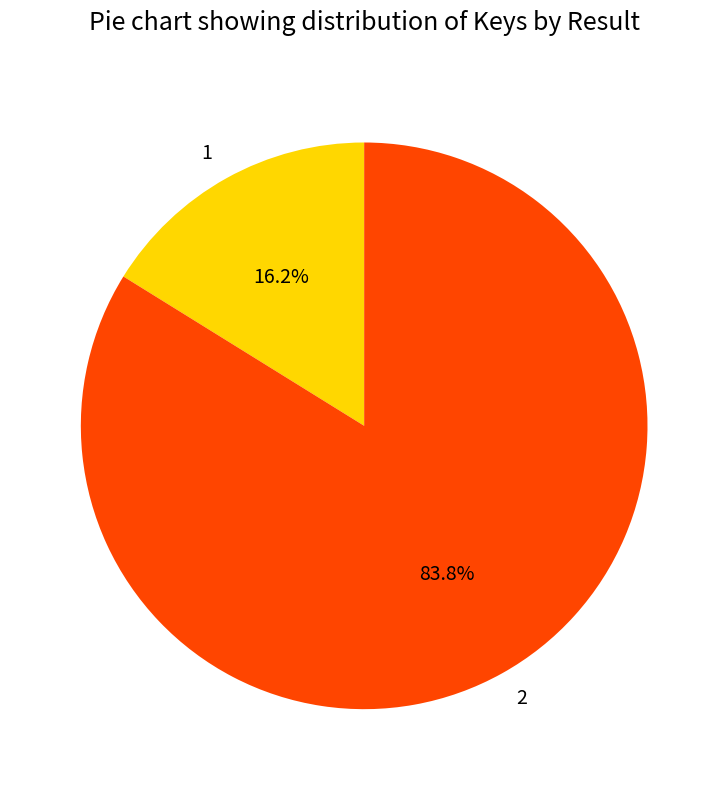

To the nearest percent, what percentage of the pie is 1?

16%